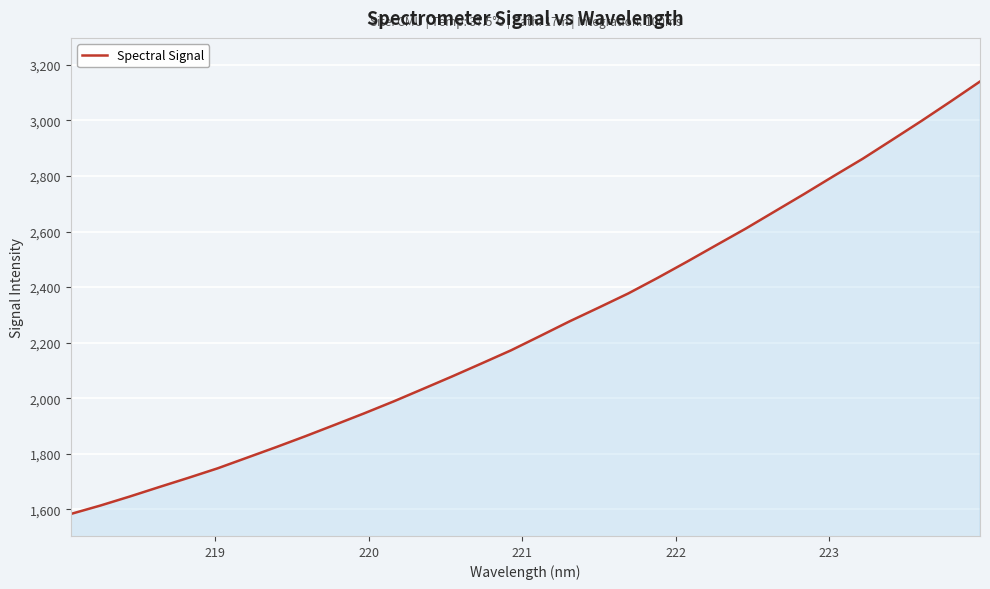

What is the maximum value shown in the chart?

3140.1